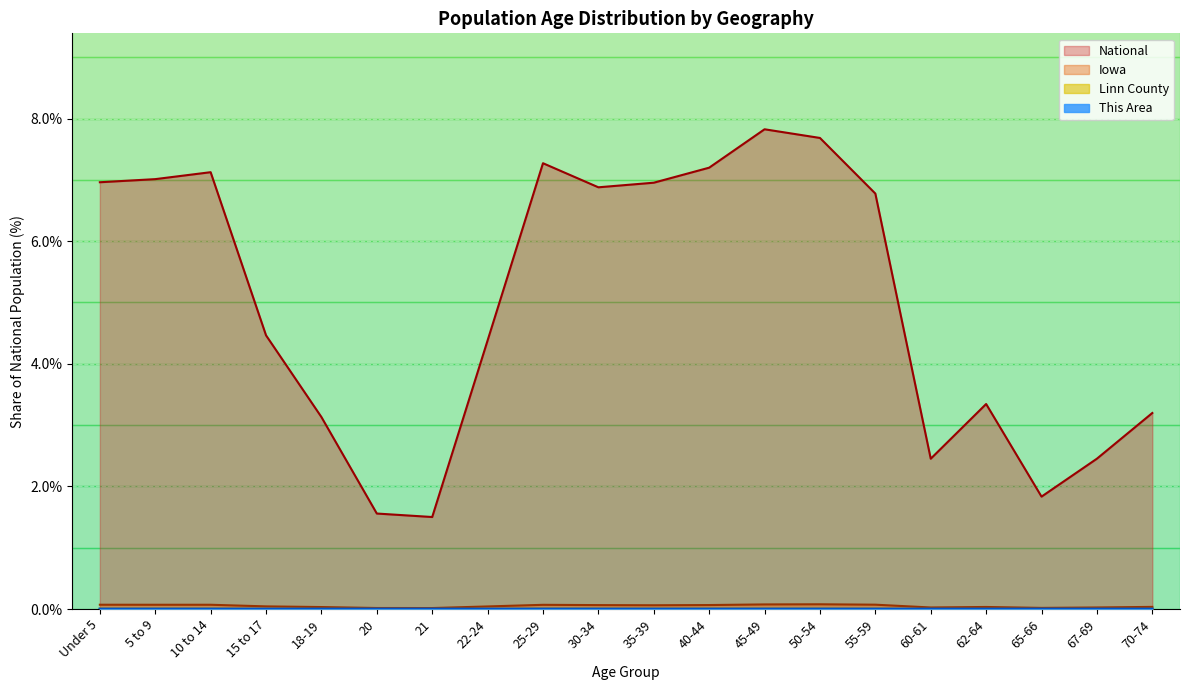

Read the Iowa value at 40-44.

0.1